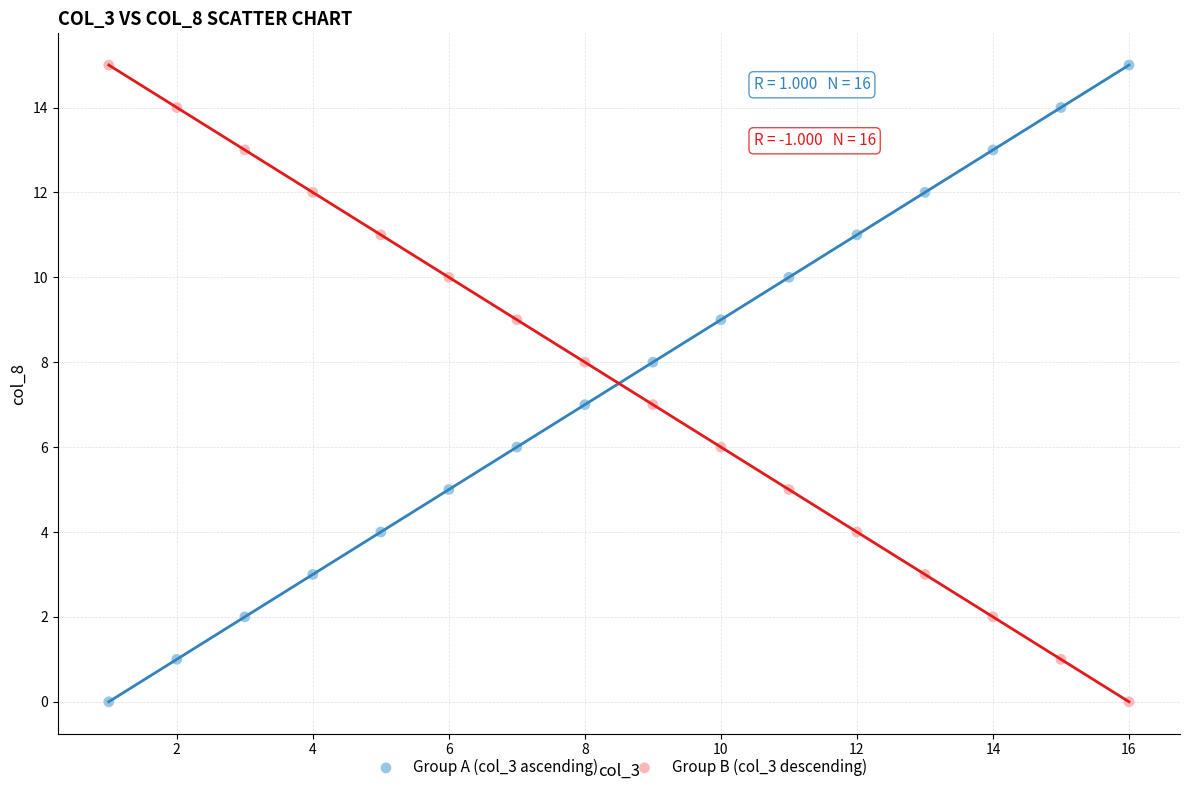

What is the X range (max minus min) for the scatter plot?

15